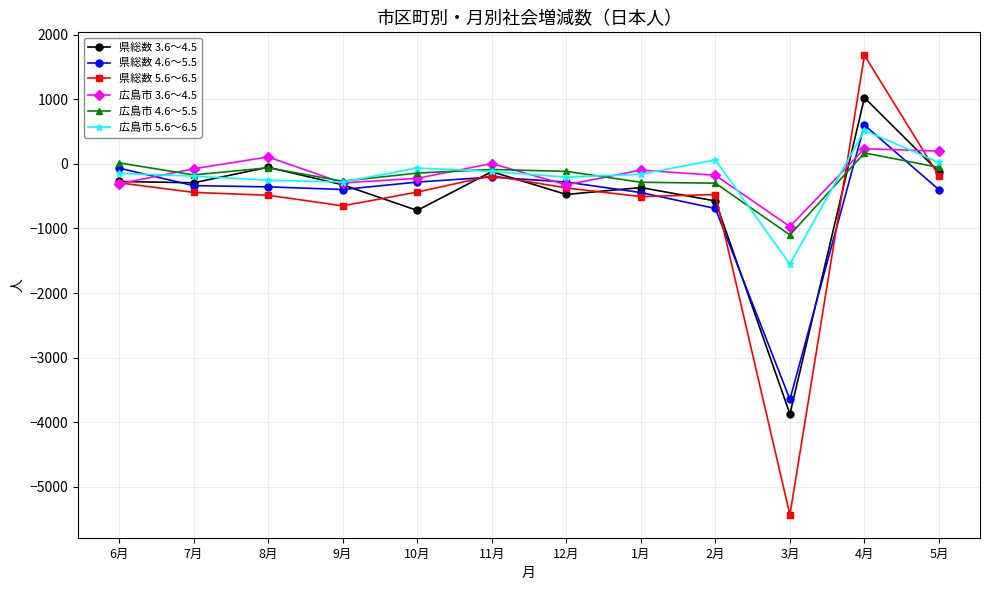

Is it true that 広島市 3.6～4.5 equals -225 at 10月?

True